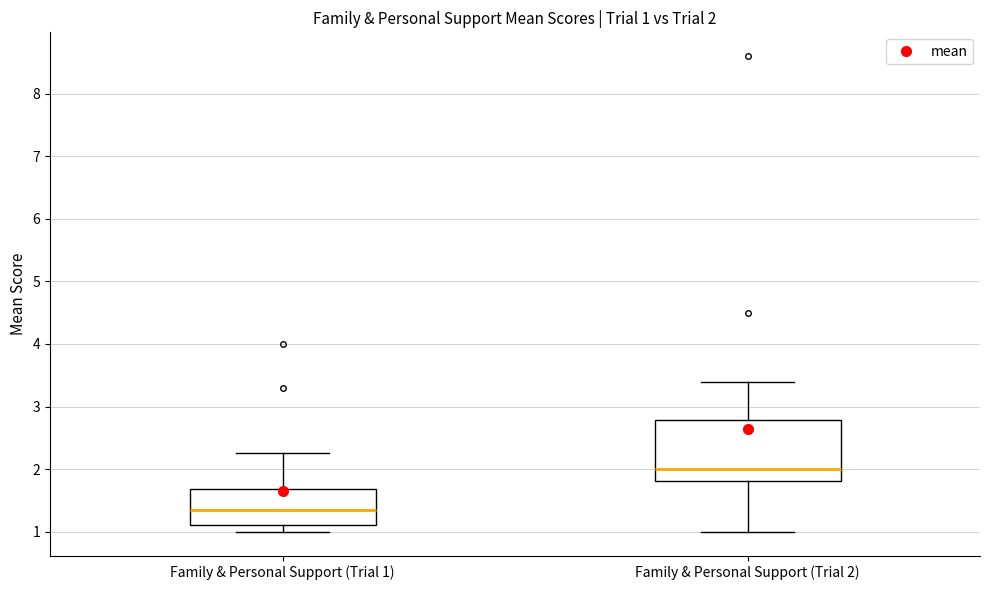

Which box's median line is the lowest?

Family & Personal Support (Trial 1)